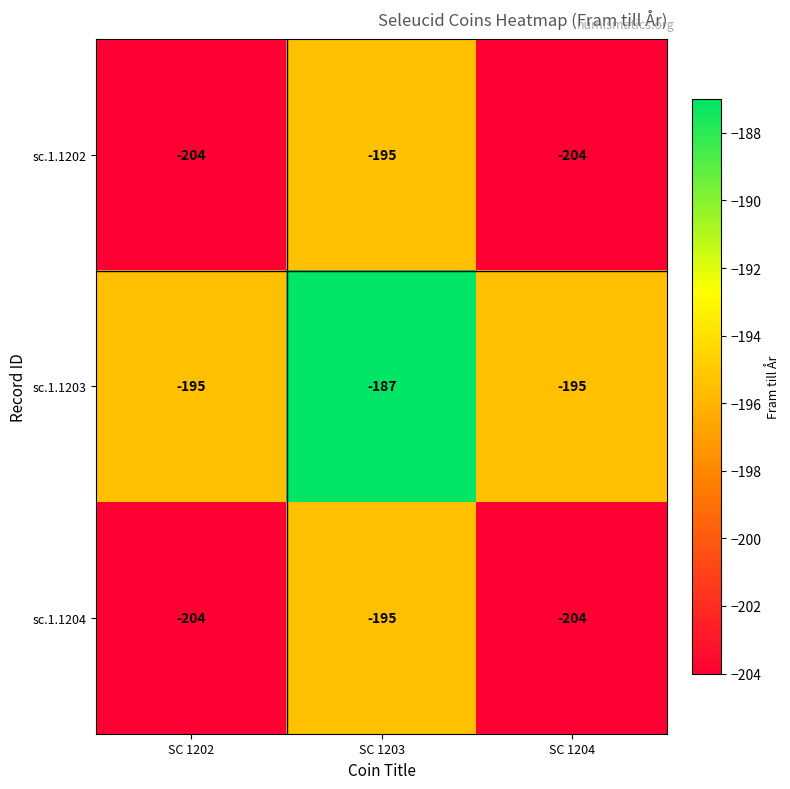

Is it true that sc.1.1204 equals -272 at SC 1203?

False